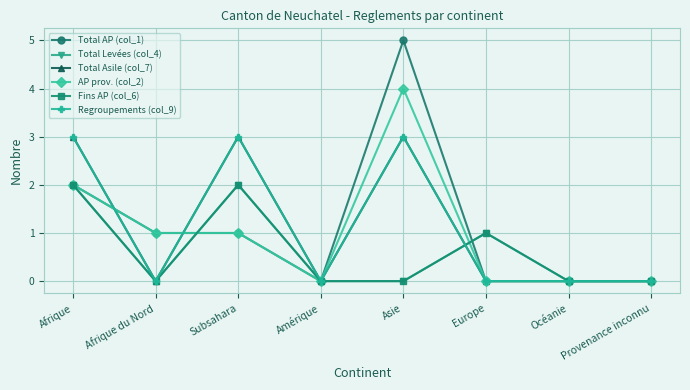

Which series ends up on top after the final intersection of Fins AP (col_6) and Total AP (col_1)?

Fins AP (col_6)